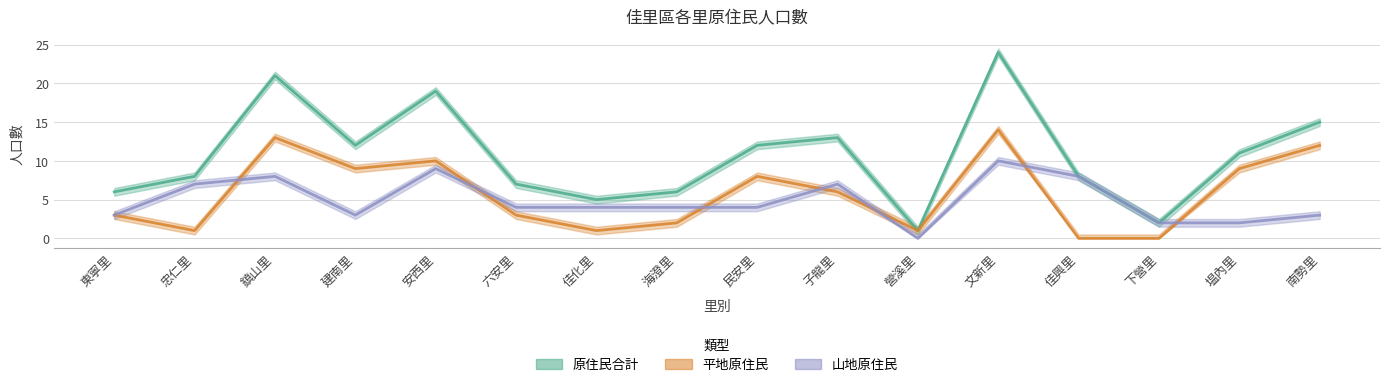

True or false: 山地原住民 has more than 0 points higher than both neighbors.

True